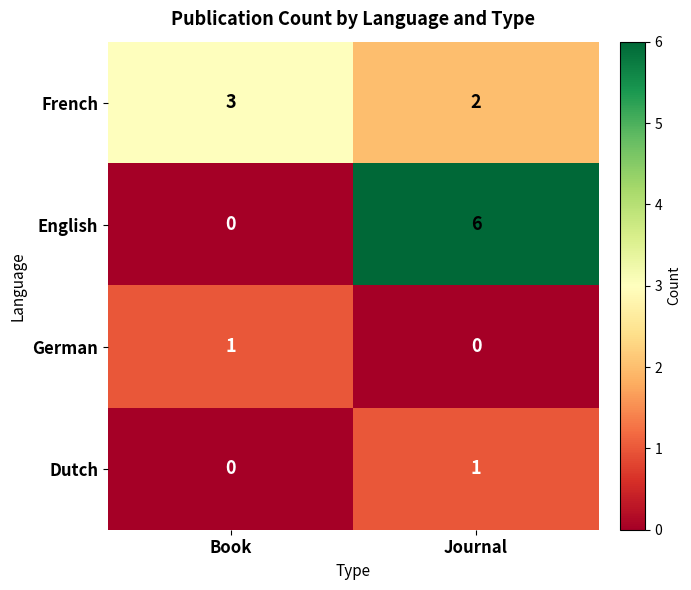

How many distinct data groups are displayed?

4